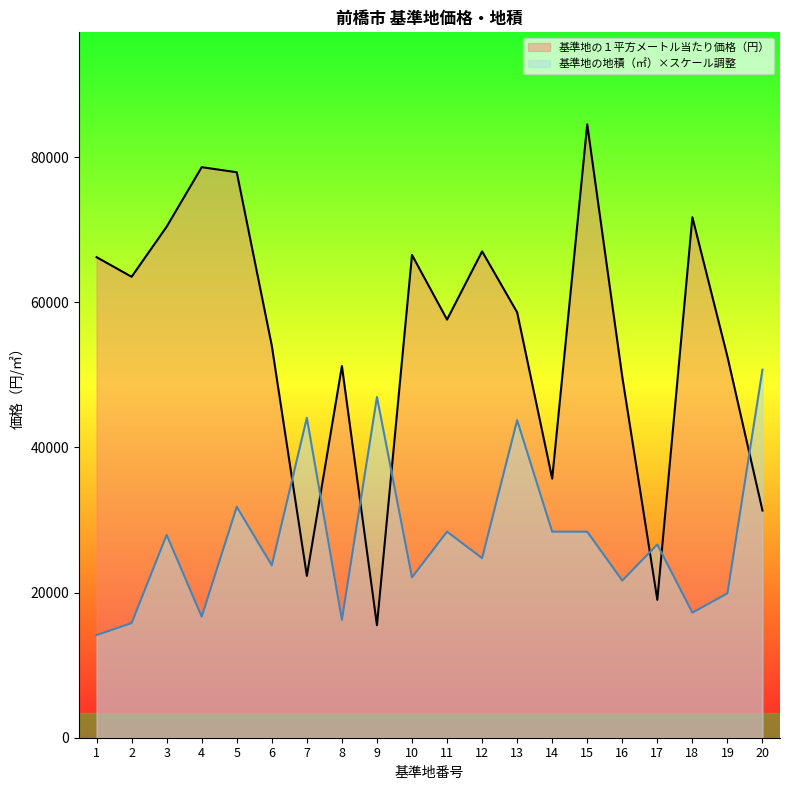

Does the chart display data point markers on the line(s)?

No